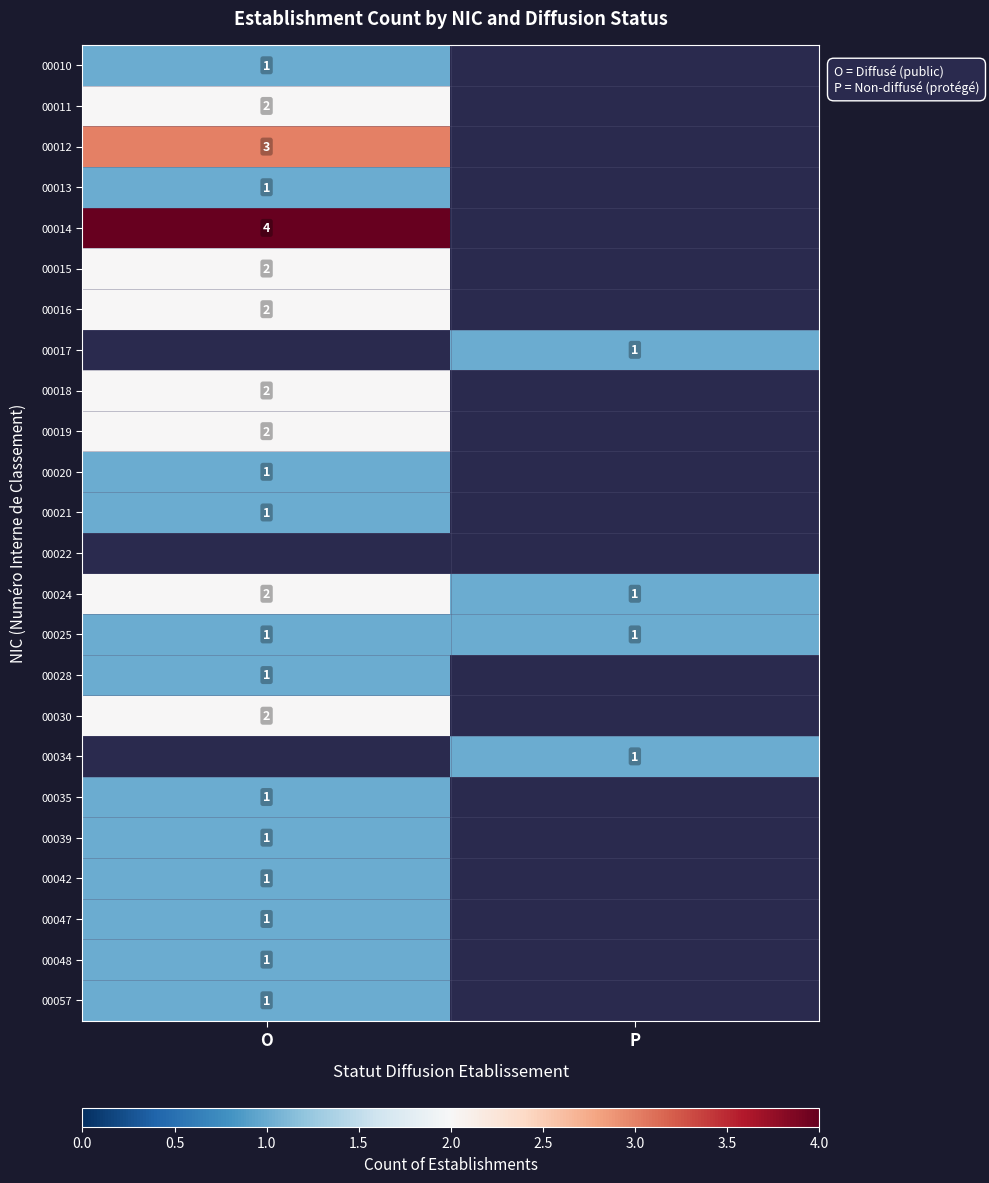

The 00012 series shows 3 at O. True or false?

True